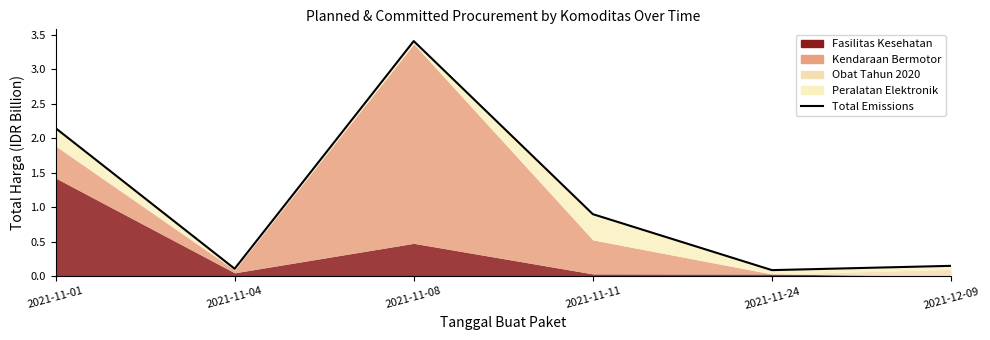

How many points are higher than both their immediate neighbors (excluding endpoints)?

1